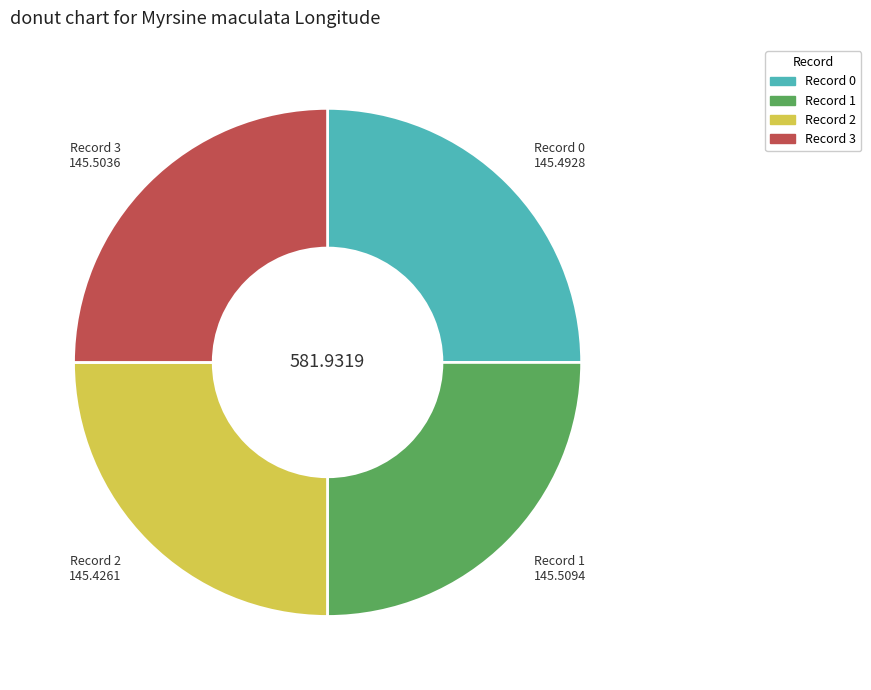

Is there a majority slice in this chart?

No